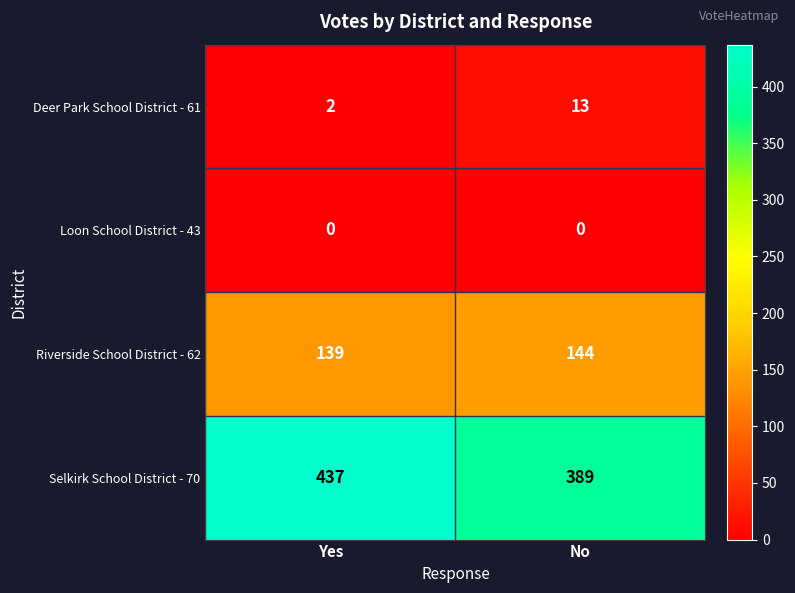

What is the spread (max minus min) of values at Yes?

437